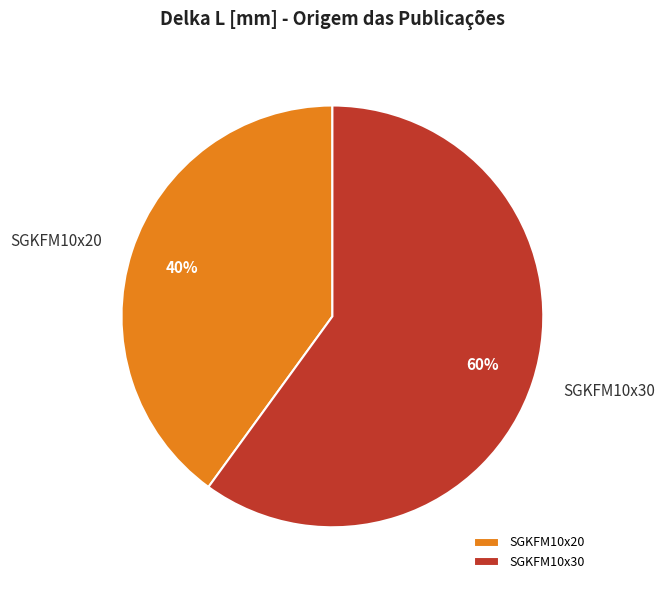

What is the largest slice in the pie chart?

SGKFM10x30